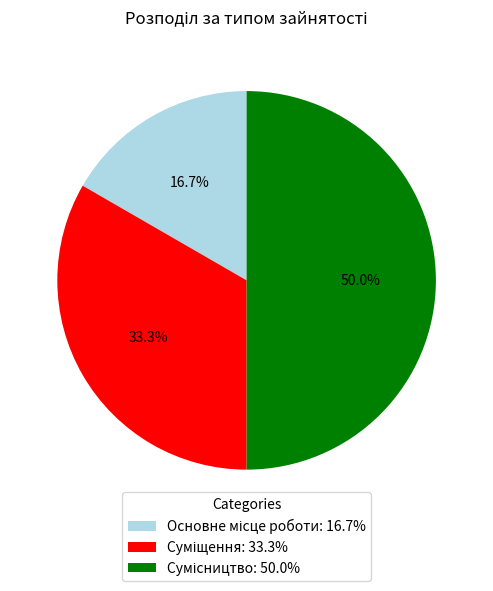

How many slices are in this pie chart?

3